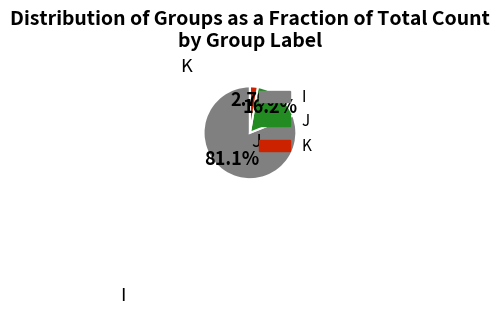

Which has a higher value, K or I?

I